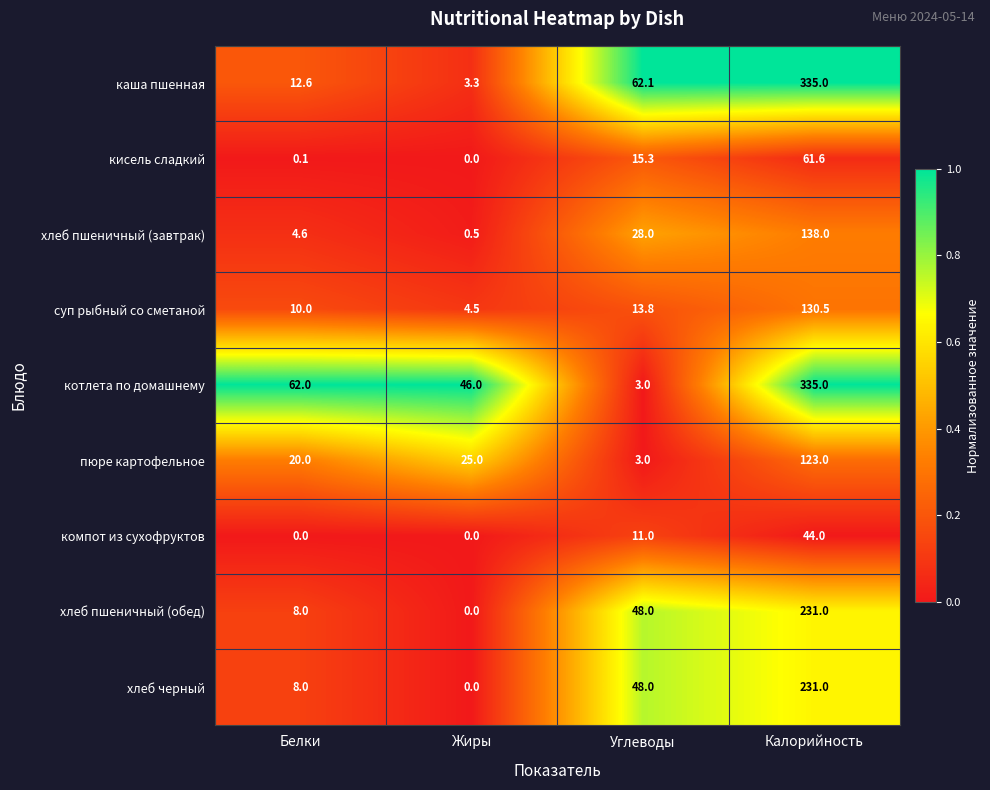

How many series are shown in this chart?

9